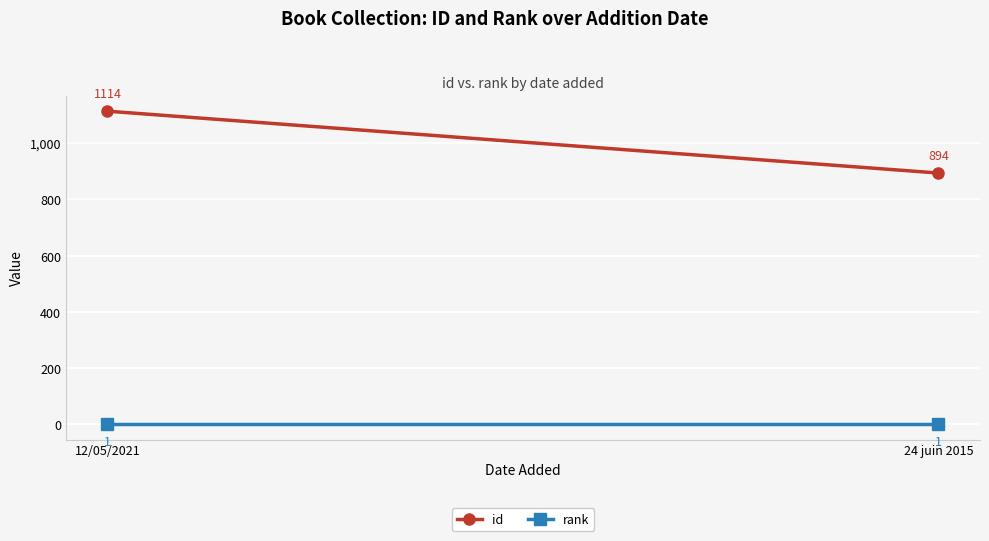

At how many categories does at least one series exceed 615?

2